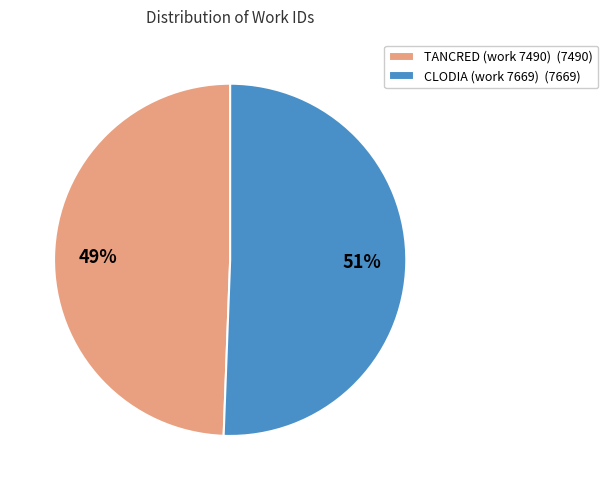

Is it true that TANCRED (work 7490) is 37% of the pie?

False